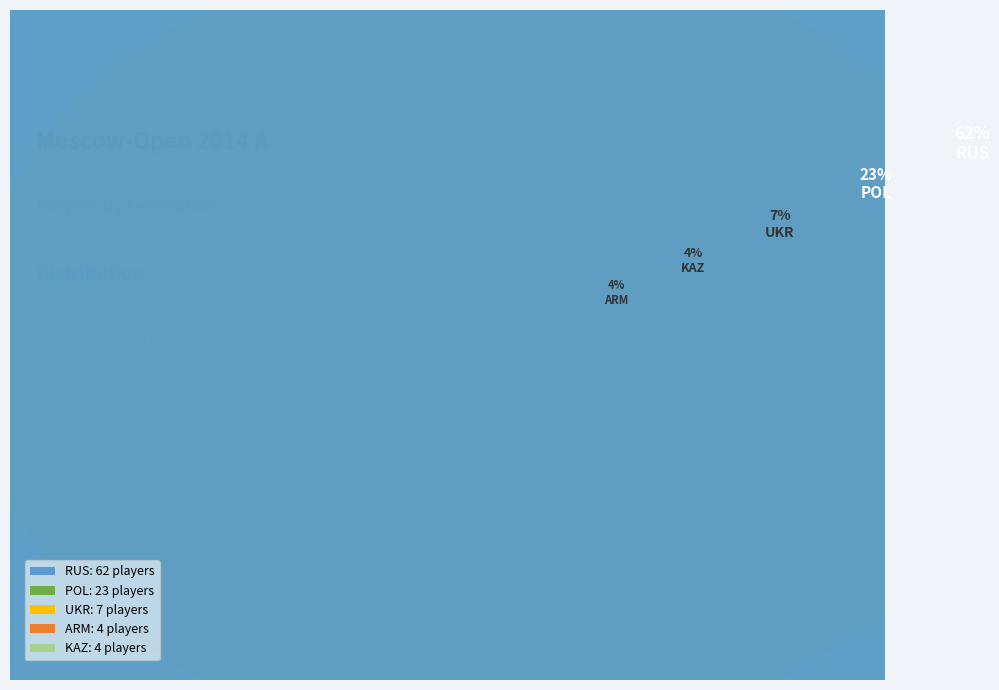

What is the ratio of the value at KAZ to the value at RUS?

0.1